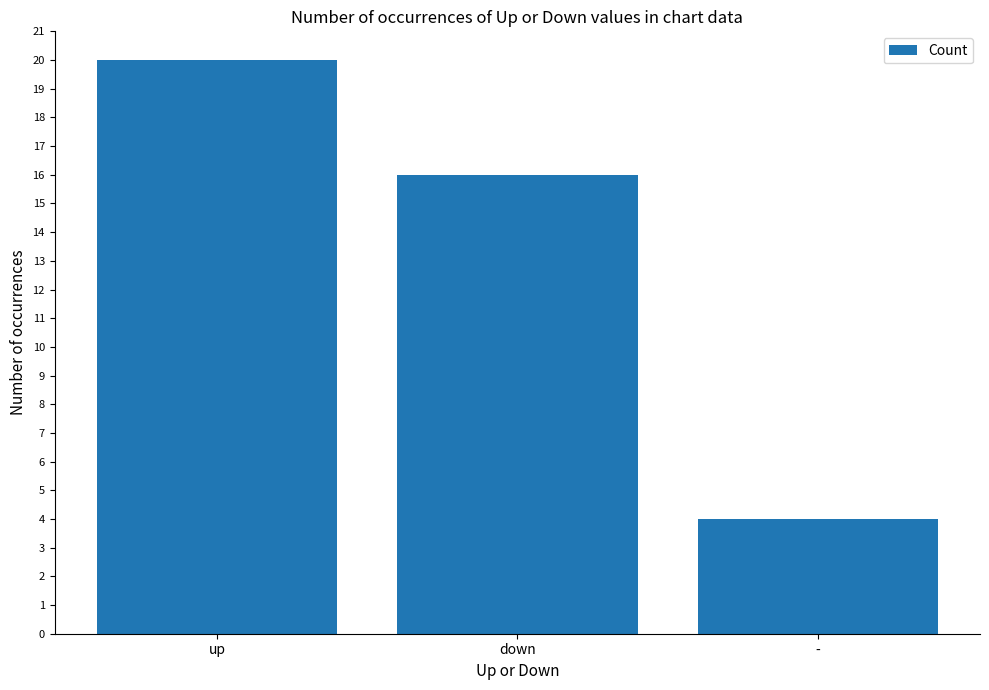

What is the value of the 1st bar from the left?

20